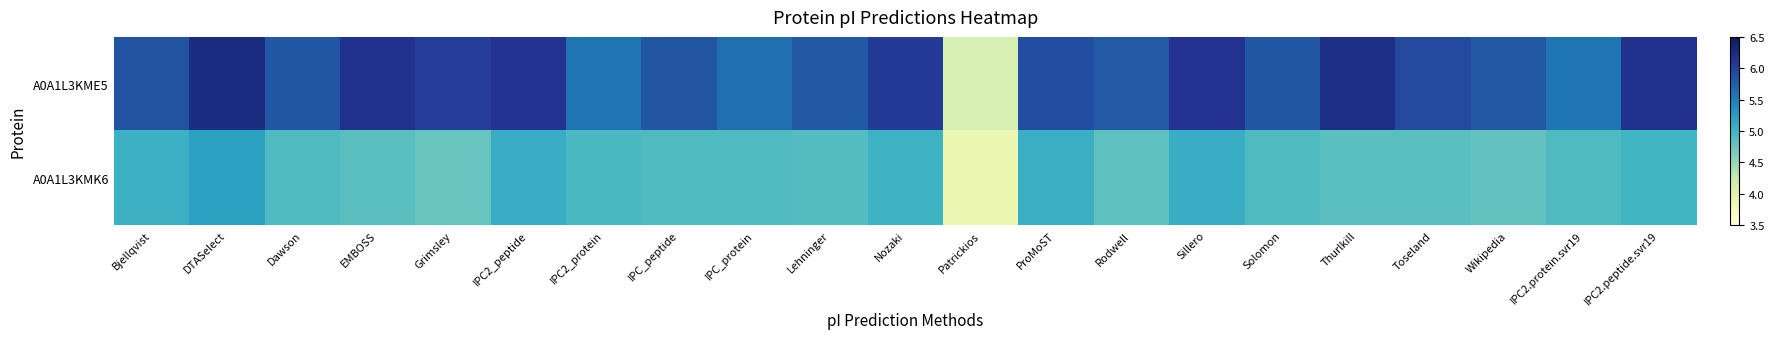

What is the greatest value displayed?

6.2